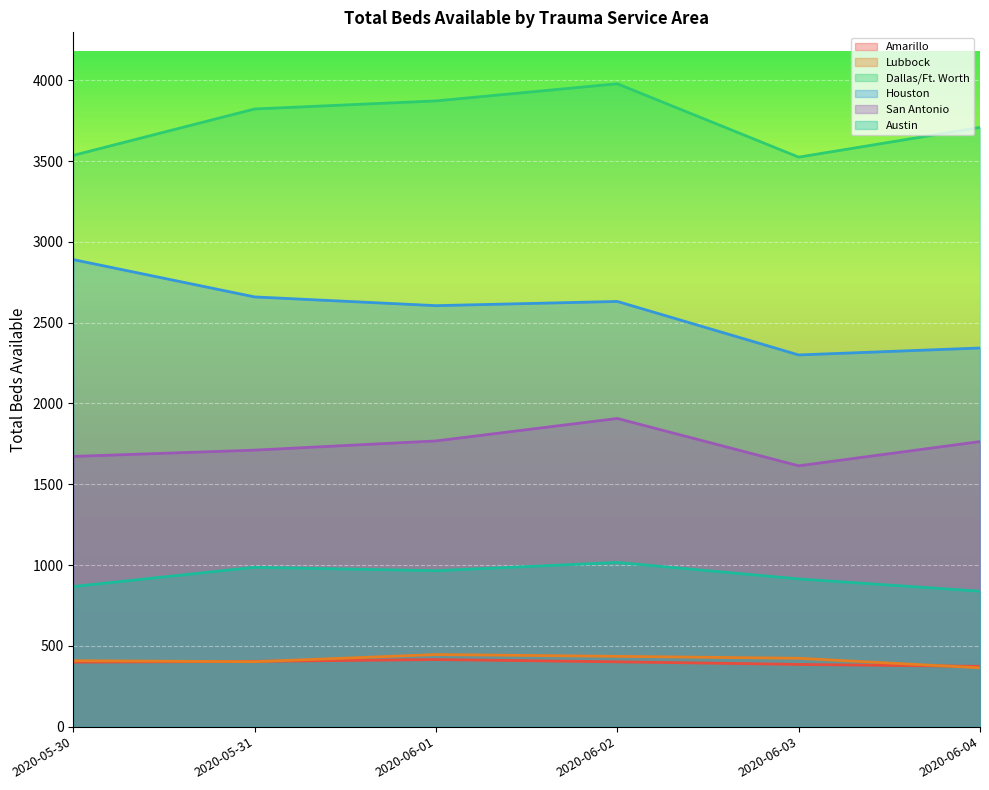

What is the lowest value of the Lubbock series?

364